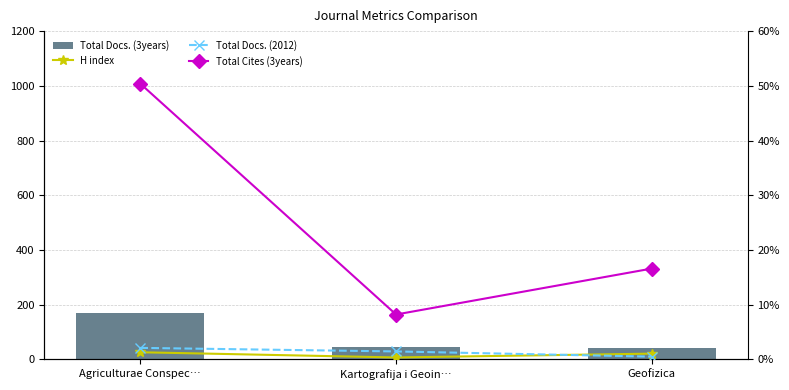

Between Agriculturae Conspec… and Geofizica, which is larger?

Agriculturae Conspec…